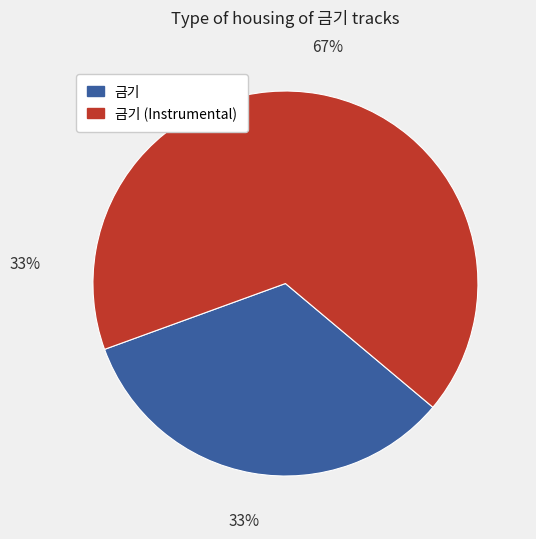

Which slice is the smallest?

금기